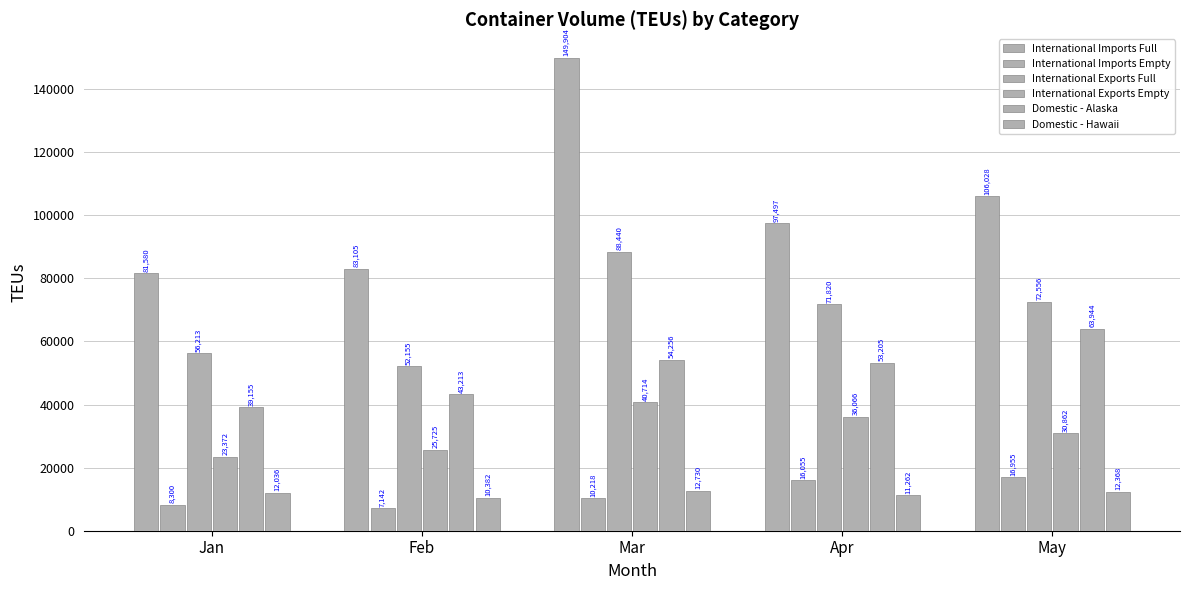

Does the chart contain any negative values?

No